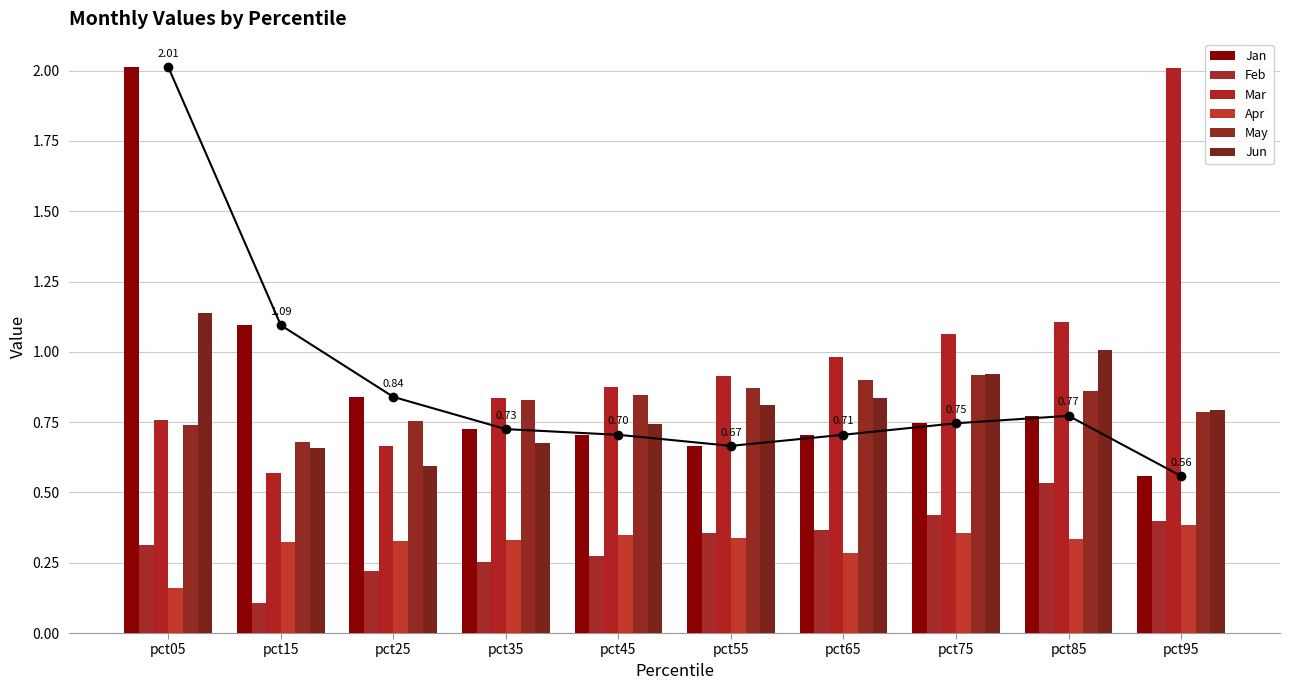

At which label does Jun reach its minimum?

pct25